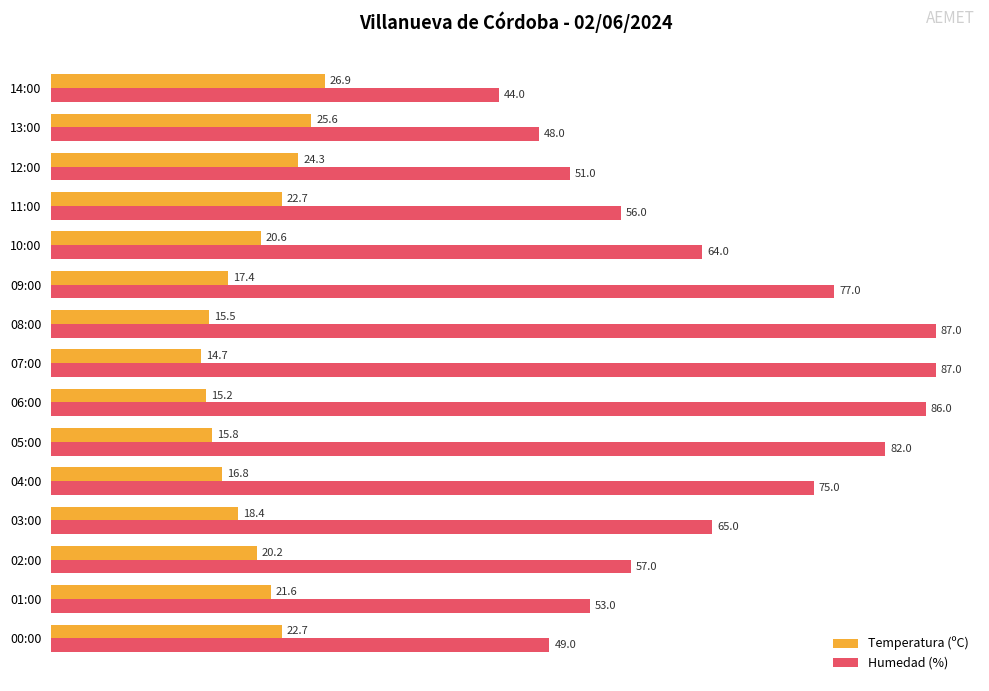

At how many categories does at least one series exceed 28?

15